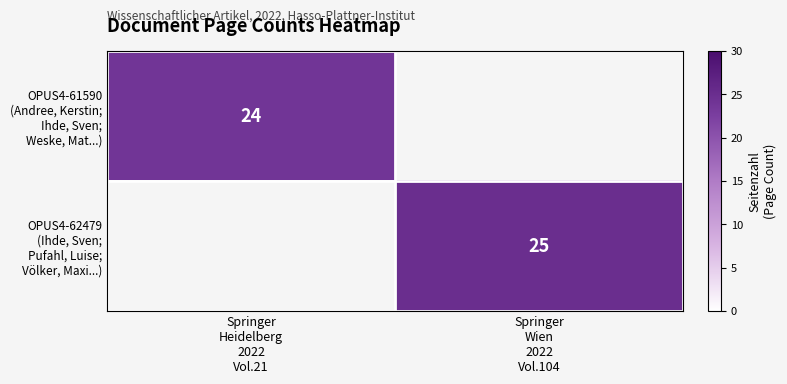

The value of OPUS4-62479 (Ihde, Sven; Pufahl, Luise; Völker, Maxi...) at Springer Wien 2022 Vol.104 is 8.0. True or false?

False